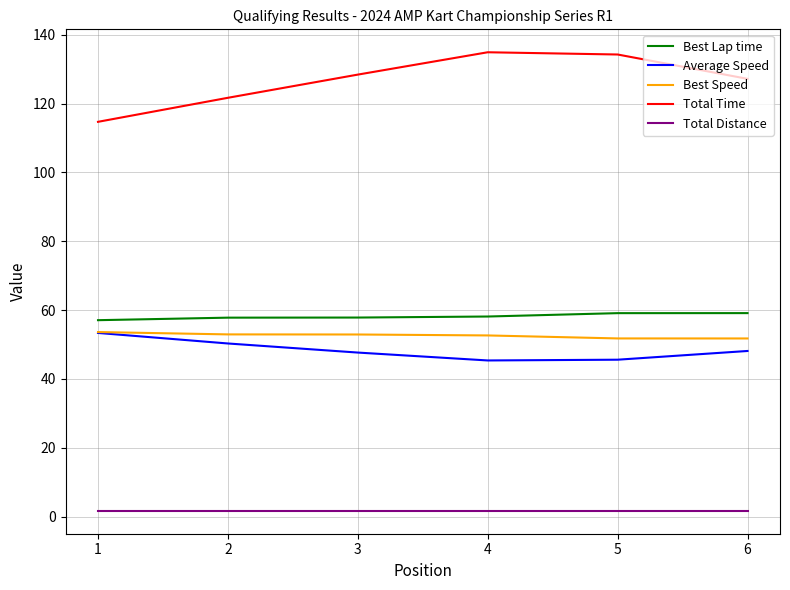

Is it true that Best Lap time equals 37.6 at 3?

False